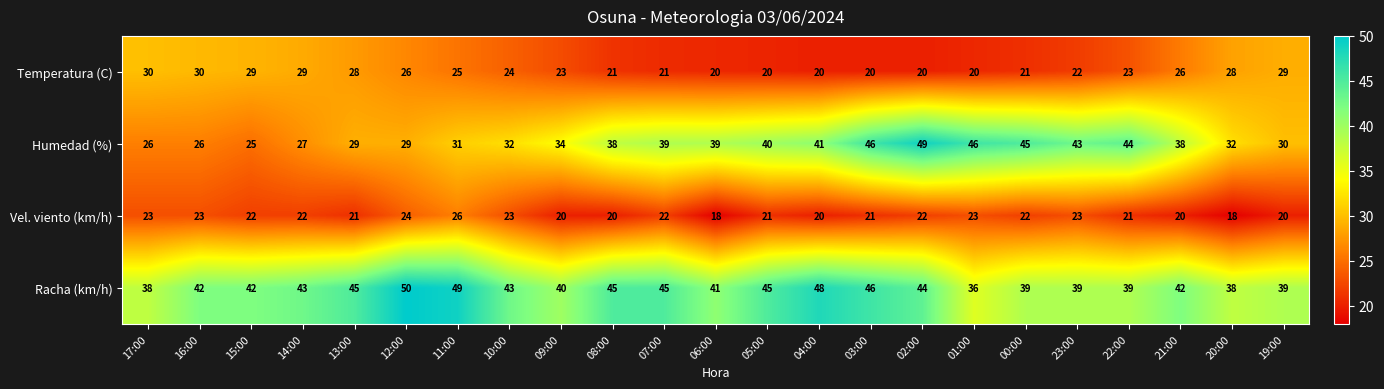

What is the maximum value for Humedad (%)?

49